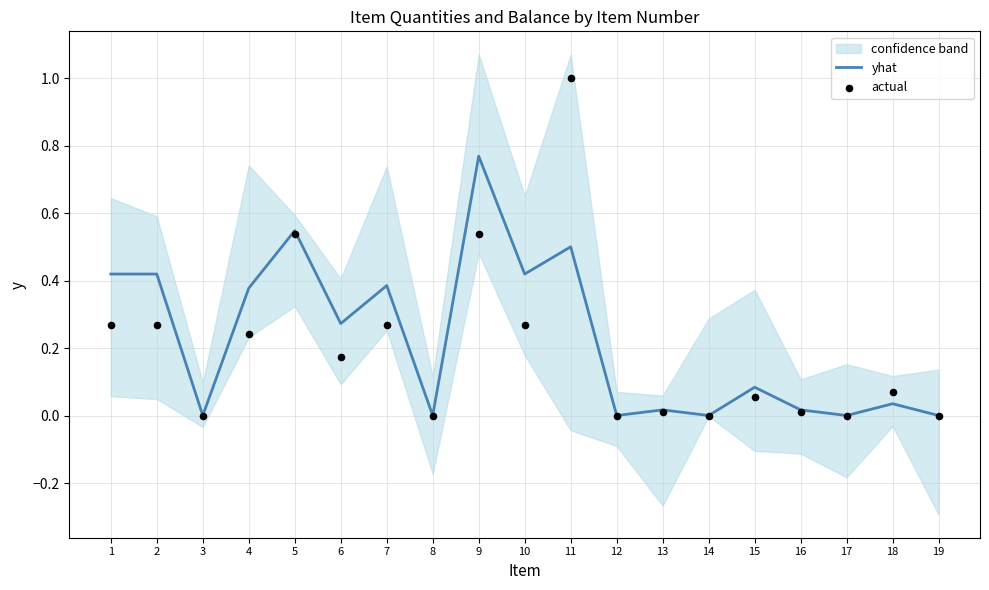

At how many categories does at least one series exceed 0?

13